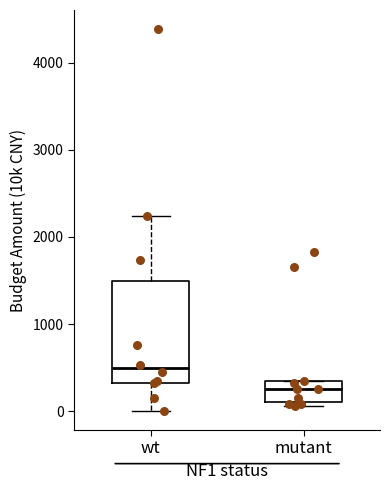

Which box's median line is the highest?

wt